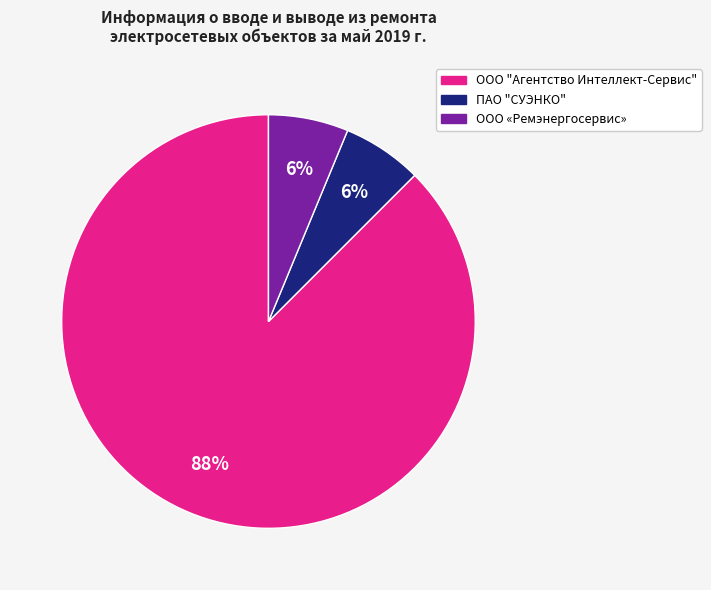

Which category has the biggest portion of the pie?

ООО "Агентство Интеллект-Сервис"